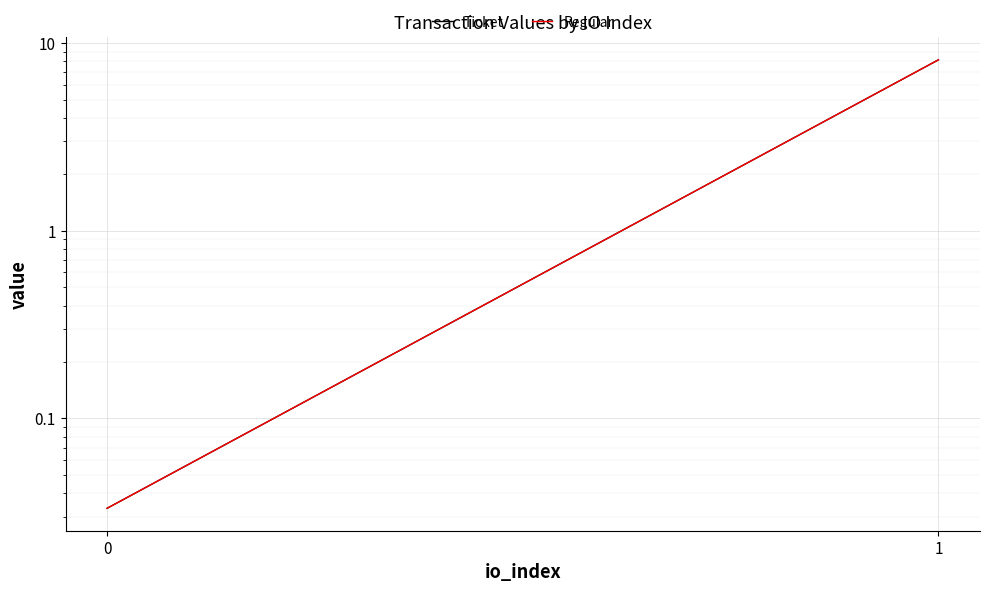

What is the total value across all series at 0?

0.1